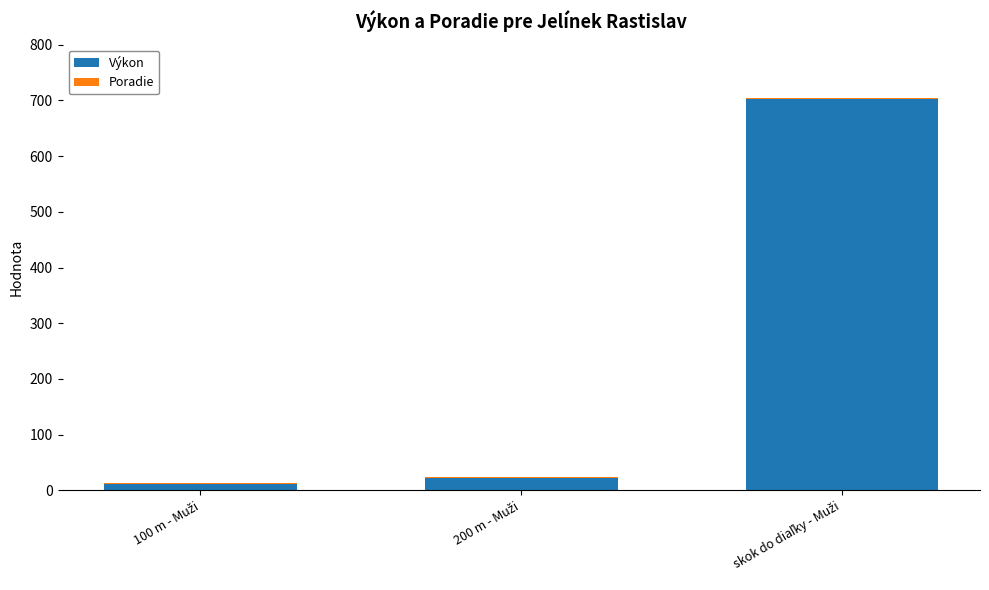

What is the sum of all Výkon values?

737.6